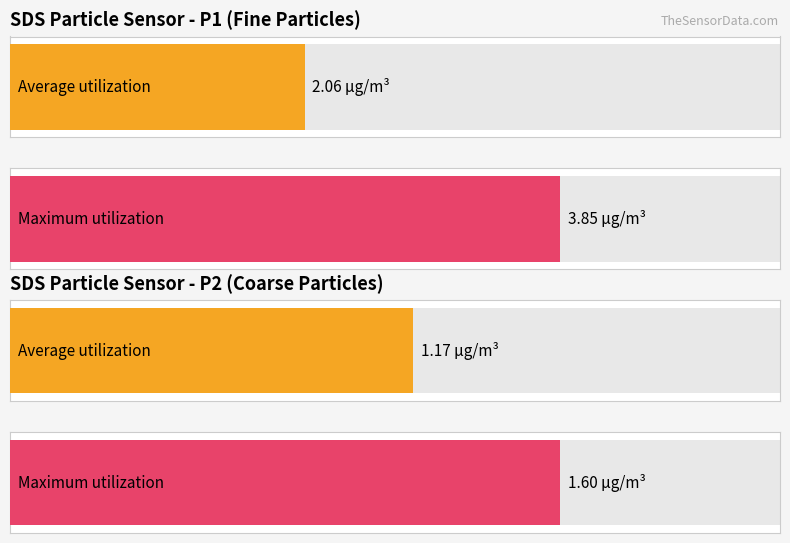

What is the highest value of the SDS_P2 series?

1.6